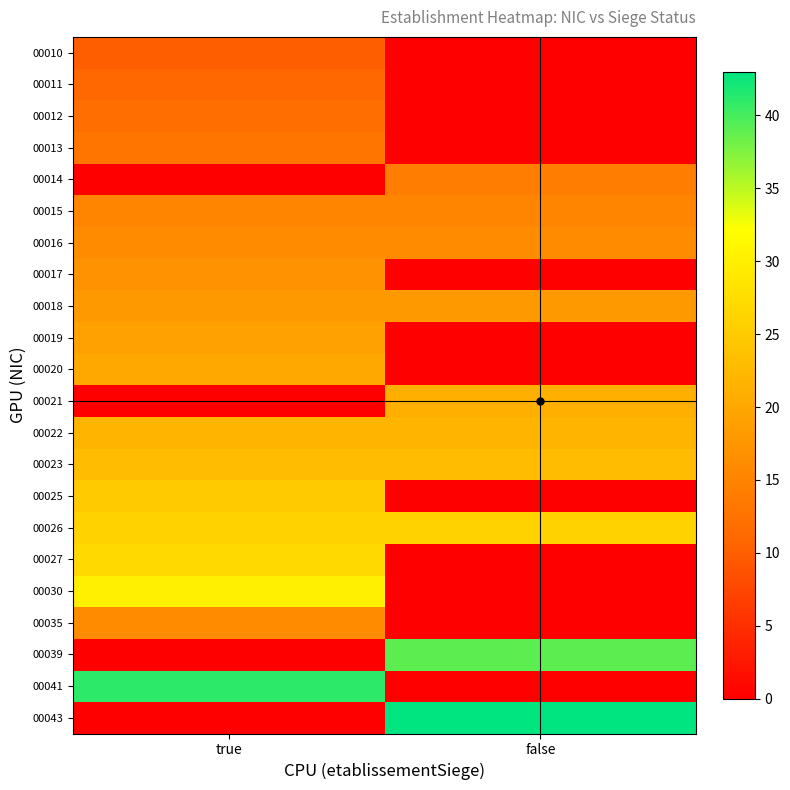

At how many categories does at least one series exceed 41?

1